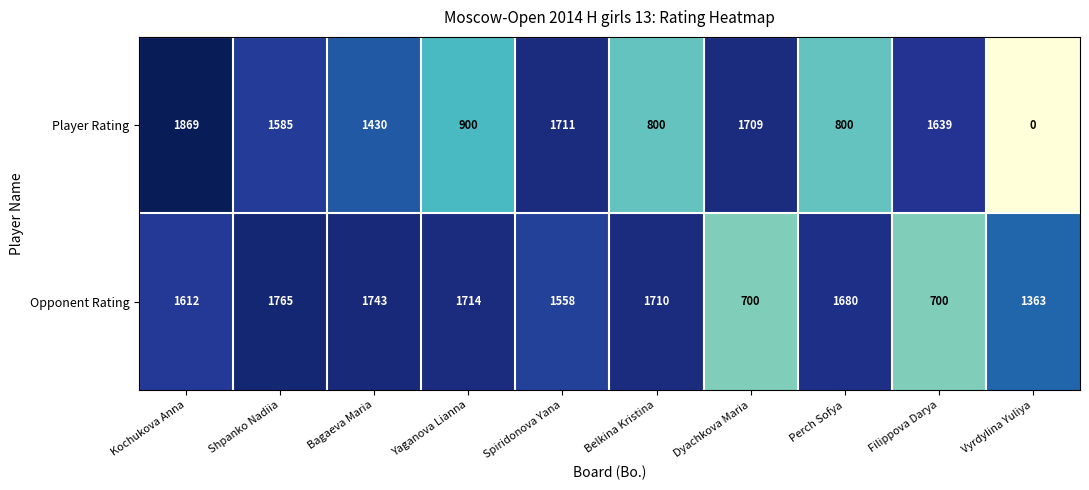

What is the sum of all Player Rating values?

12443